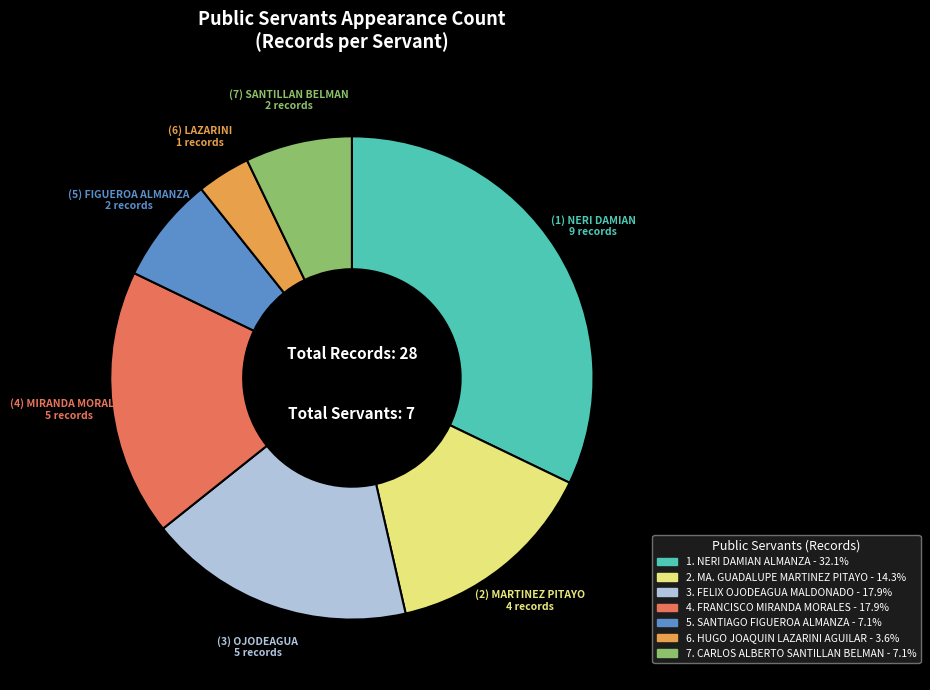

Is there a majority slice in this chart?

No